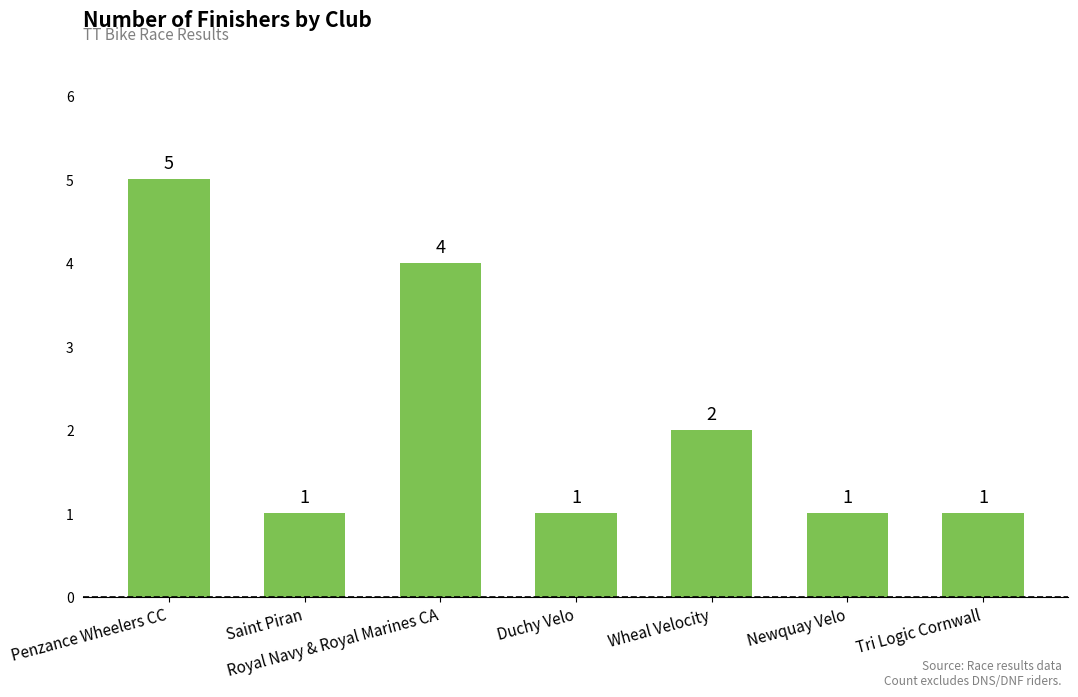

What is the value of the 6th bar from the left?

1